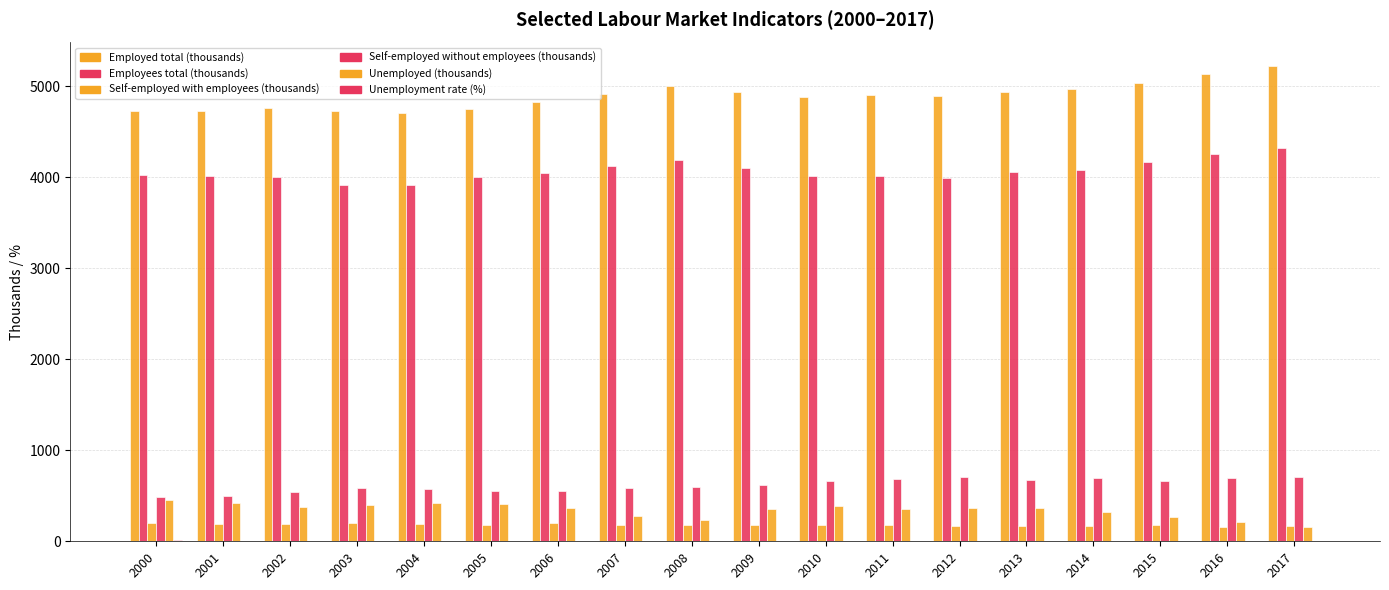

What is the difference between the Self-employed with employees (thousands) values at 2008 and 2017?

14.9